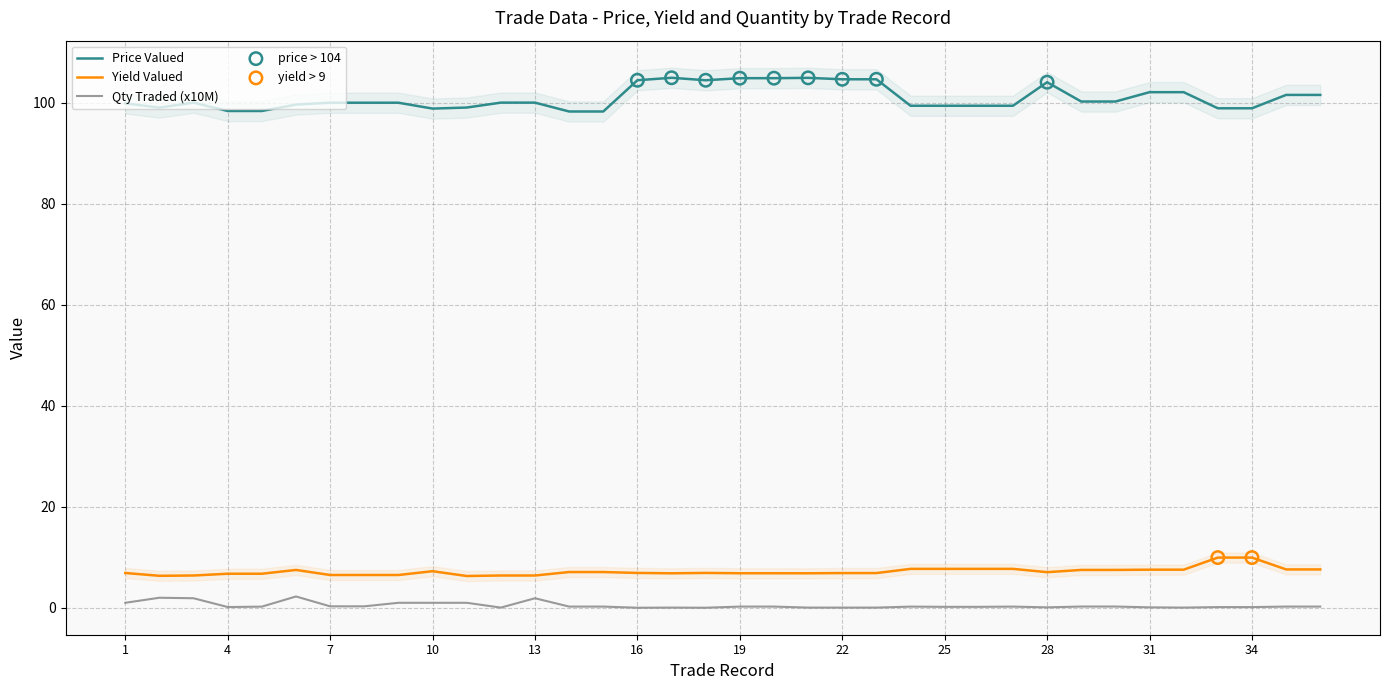

Which series contains the highest Y value?

Price valued